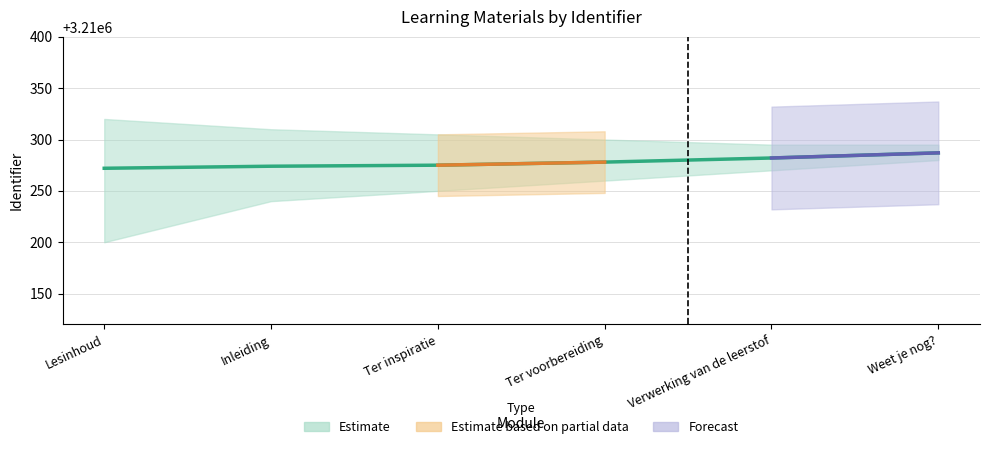

List the labels in order of value, largest first.

Weet je nog?, Verwerking van de leerstof, Ter voorbereiding, Ter inspiratie, Inleiding, Lesinhoud